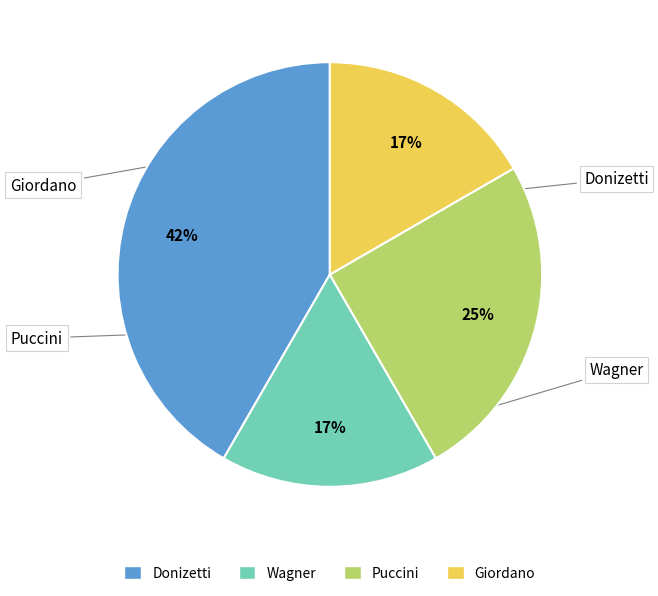

Which slice is the largest?

Donizetti